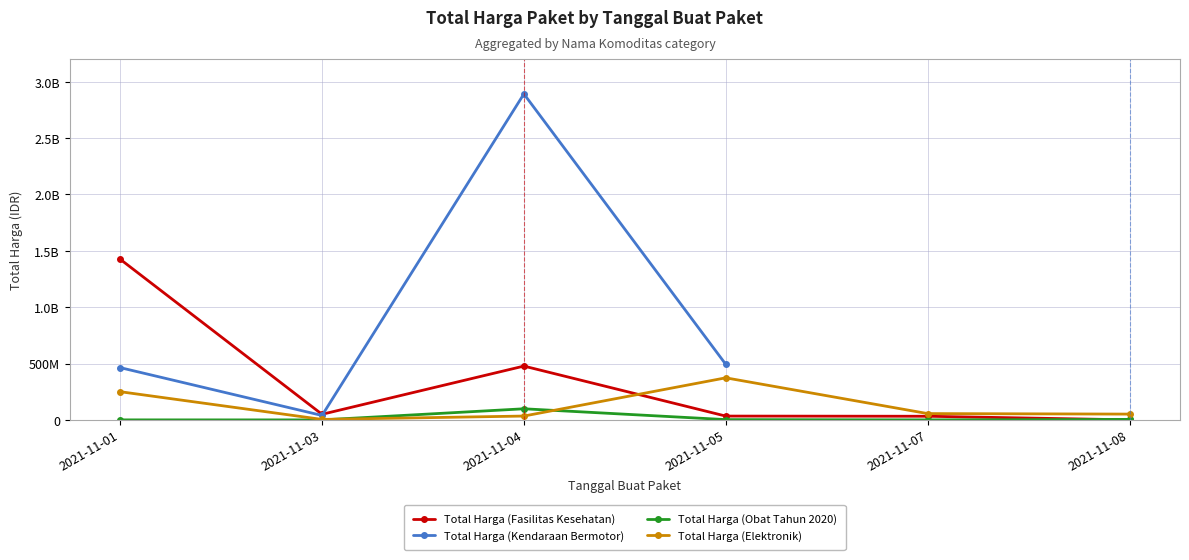

What is the difference between the maximum and minimum values in the Total Harga (Fasilitas Kesehatan) series?

1425290025.0